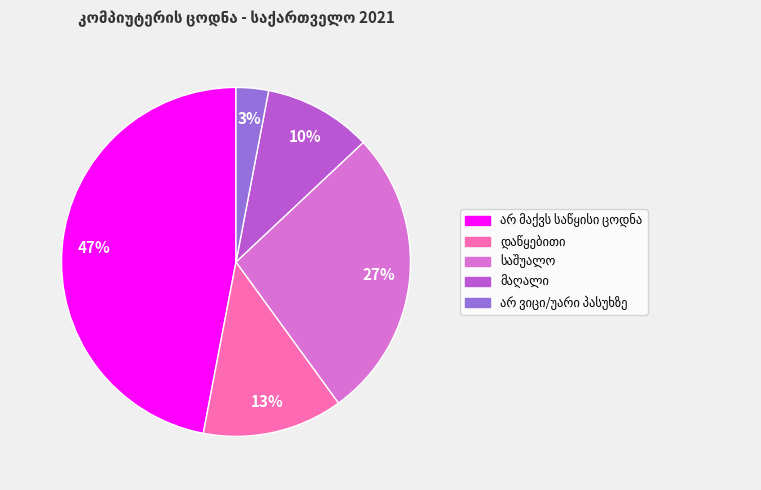

To the nearest percent, what is the difference between the largest and smallest slice percentages?

44%